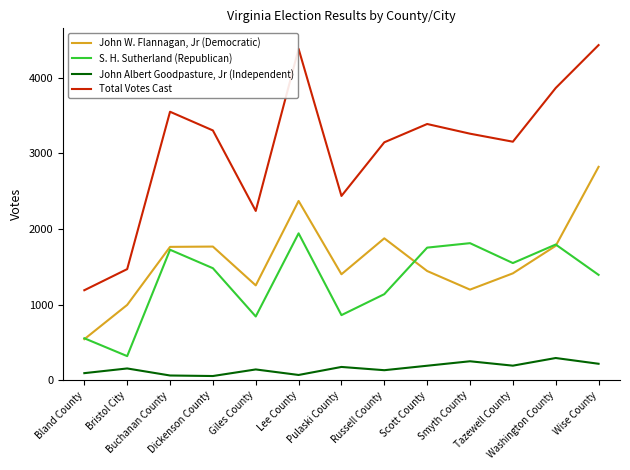

What is the average value of the John Albert Goodpasture, Jr (Independent) series?

156